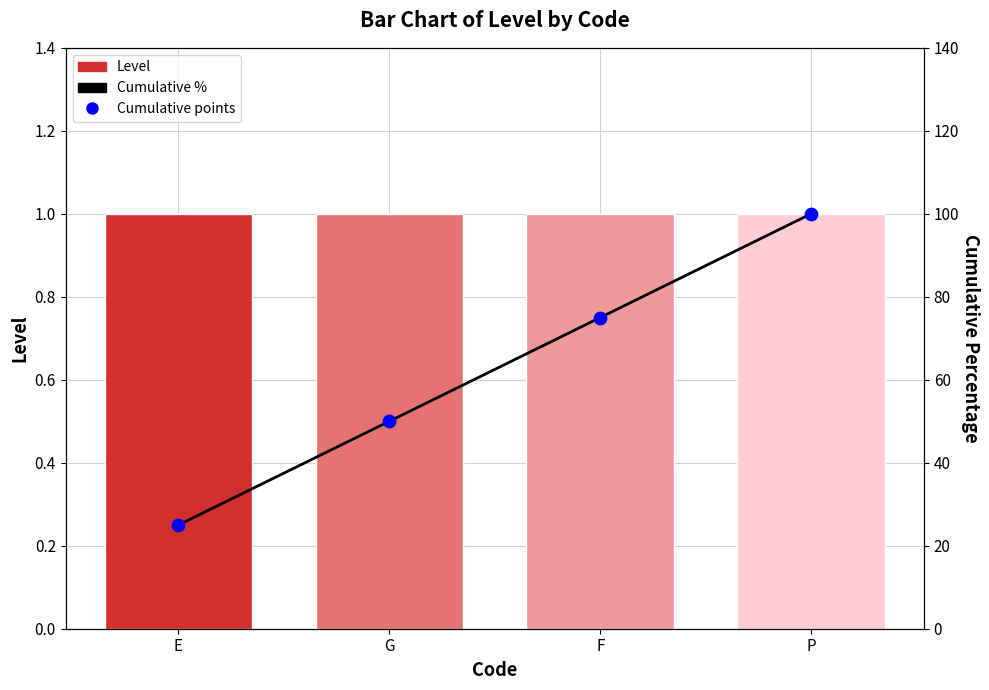

At how many categories does at least one series exceed 48?

3